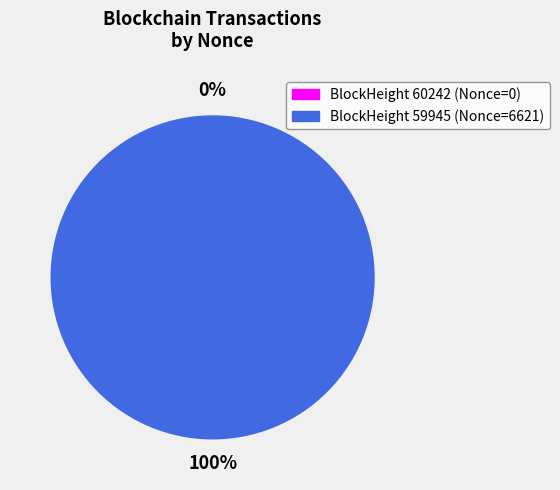

How many slices are in this pie chart?

2